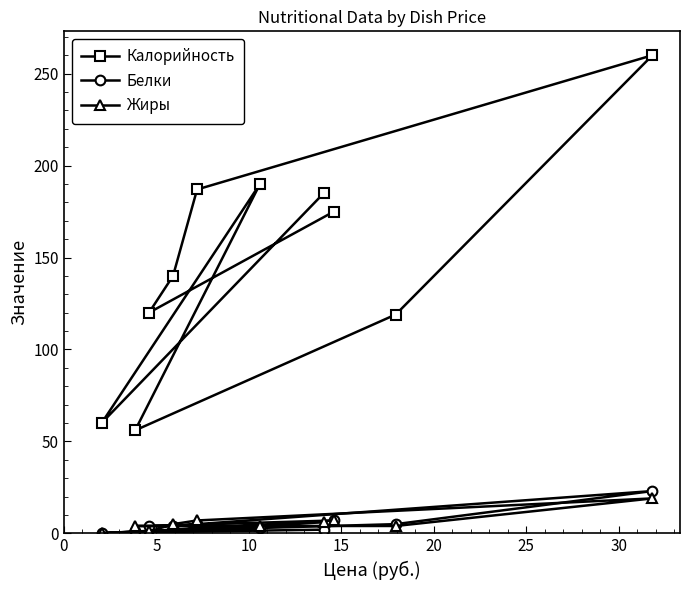

Reading right to left, transcribe all the data shown in this chart.

Калорийность: 175.0	120.0	140.0	187.0	260.0	119.0	56.0	190.0	60.0	185.0
Белки: 7.0	4.0	4.0	5.0	23.0	5.0	1.0	3.0	0.2	2.0
Жиры: 7.0	1.0	5.0	7.0	19.0	4.0	4.0	4.0	0.1	6.0